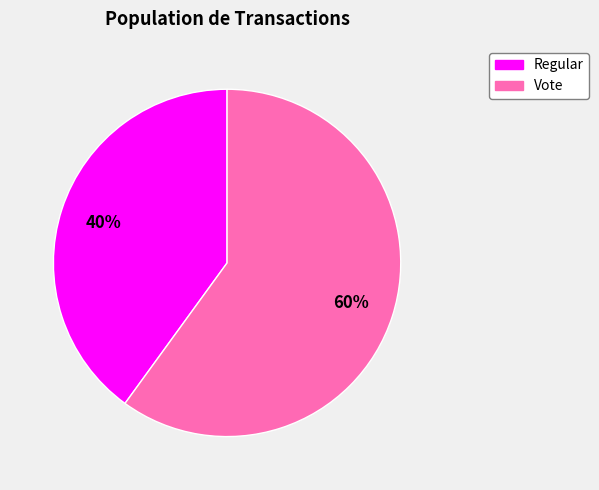

Is the sum of Regular and Vote greater than half?

Yes